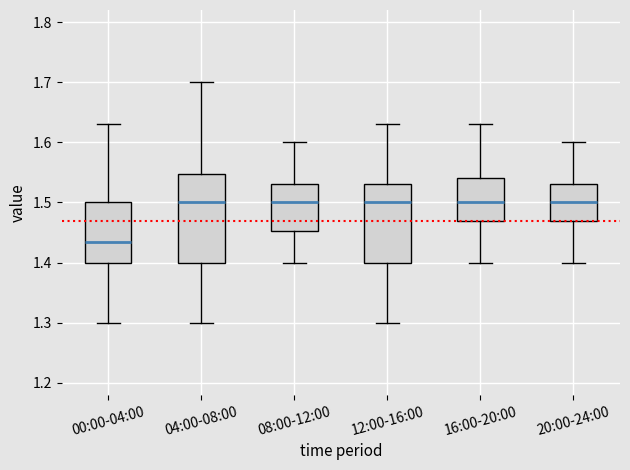

Reading left to right, read every box against the y-axis: the position of its median line, the range the box covers, and the ends of its whiskers. The values are not printed on the chart, so give them approximately, as read against the axis.

00:00-04:00: median 1.44, box 1.40 to 1.50, whiskers 1.30 to 1.63
04:00-08:00: median 1.50, box 1.40 to 1.55, whiskers 1.30 to 1.70
08:00-12:00: median 1.50, box 1.45 to 1.53, whiskers 1.40 to 1.60
12:00-16:00: median 1.50, box 1.40 to 1.53, whiskers 1.30 to 1.63
16:00-20:00: median 1.50, box 1.47 to 1.54, whiskers 1.40 to 1.63
20:00-24:00: median 1.50, box 1.47 to 1.53, whiskers 1.40 to 1.60